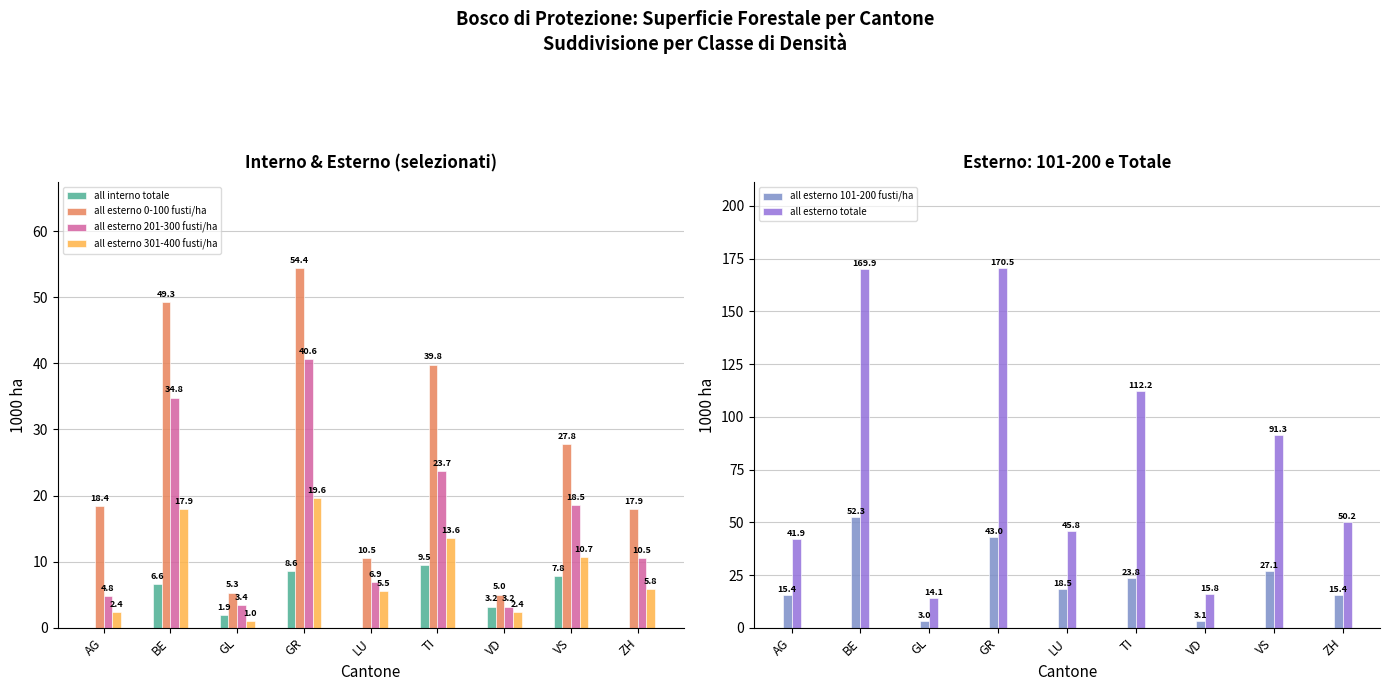

Reading left to right, list all the values displayed in this chart.

all interno totale: AG=0.0	BE=6.6	GL=1.9	GR=8.6	LU=0.0	TI=9.5	VD=3.2	VS=7.8	ZH=0.0
all esterno 0-100 fusti/ha: AG=18.4	BE=49.3	GL=5.3	GR=54.4	LU=10.5	TI=39.8	VD=5.0	VS=27.8	ZH=17.9
all esterno 201-300 fusti/ha: AG=4.8	BE=34.8	GL=3.4	GR=40.6	LU=6.9	TI=23.7	VD=3.2	VS=18.5	ZH=10.5
all esterno 301-400 fusti/ha: AG=2.4	BE=17.9	GL=1.0	GR=19.6	LU=5.5	TI=13.6	VD=2.4	VS=10.7	ZH=5.8
all esterno 101-200 fusti/ha: AG=15.4	BE=52.3	GL=3.0	GR=43.0	LU=18.5	TI=23.8	VD=3.1	VS=27.1	ZH=15.4
all esterno totale: AG=41.9	BE=169.9	GL=14.1	GR=170.5	LU=45.8	TI=112.2	VD=15.8	VS=91.3	ZH=50.2